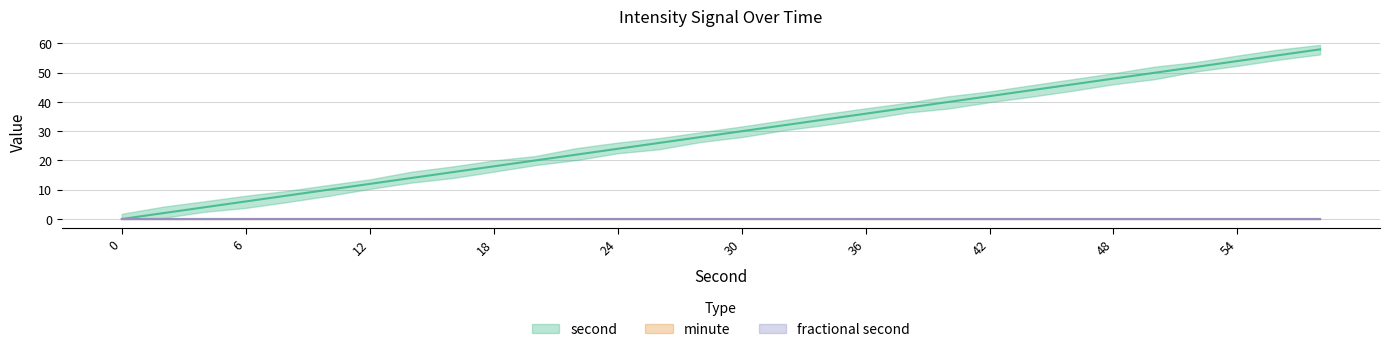

Reading right to left, extract all data points from this chart.

second: 58	56	54	52	50	48	46	44	42	40	38	36	34	32	30	28	26	24	22	20	18	16	14	12	10	8	6	4	2	0
minute: 0	0	0	0	0	0	0	0	0	0	0	0	0	0	0	0	0	0	0	0	0	0	0	0	0	0	0	0	0	0
fractional second: 0	0	0	0	0	0	0	0	0	0	0	0	0	0	0	0	0	0	0	0	0	0	0	0	0	0	0	0	0	0